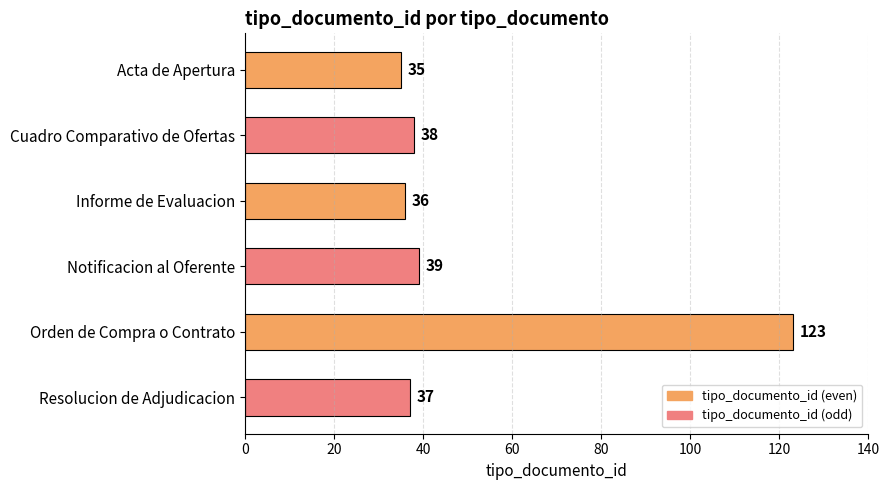

Rank the categories by value from highest to lowest.

Orden de Compra o Contrato, Notificacion al Oferente, Cuadro Comparativo de Ofertas, Resolucion de Adjudicacion, Informe de Evaluacion, Acta de Apertura